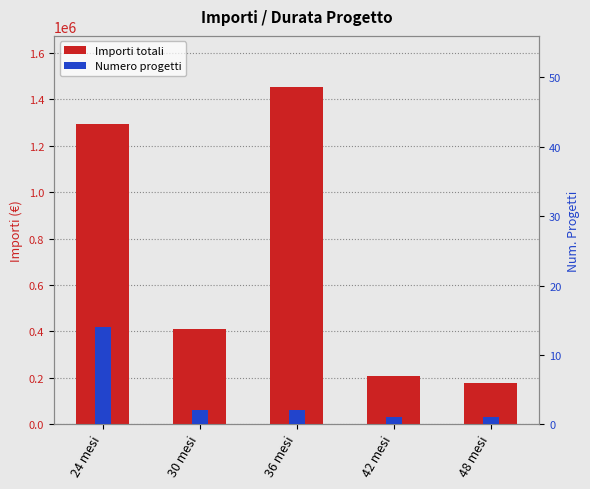

What are all the series names shown in the legend?

Importi totali, Numero progetti